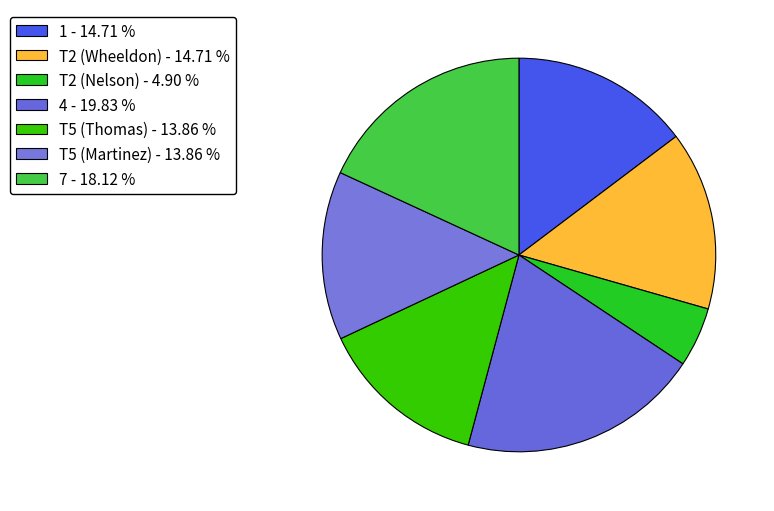

To the nearest percent, what portion does T5 (Martinez) represent?

14%